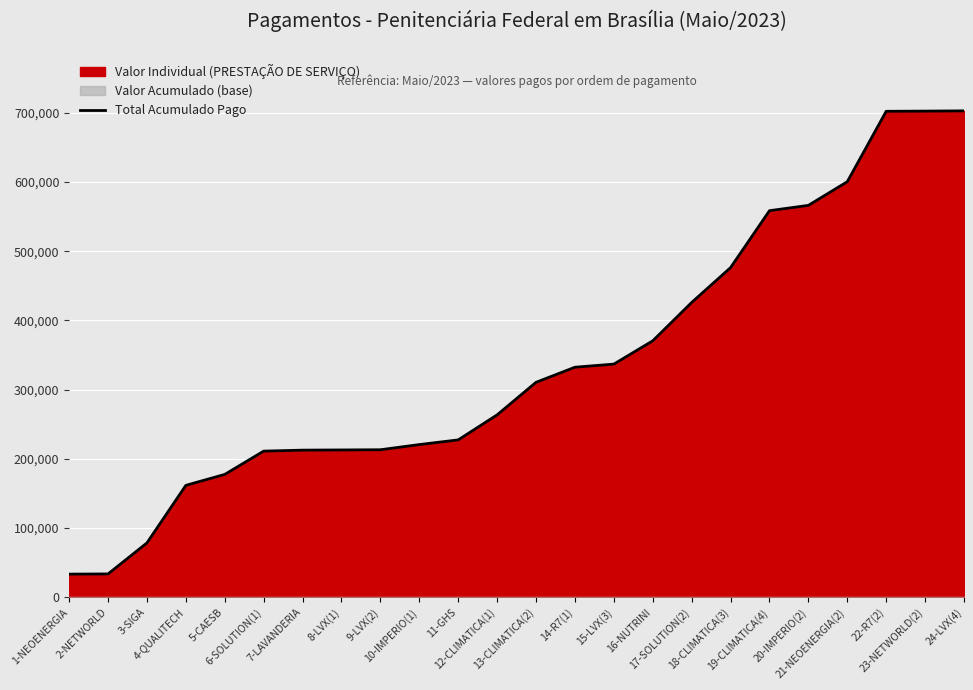

Reading left to right, extract all data points from this chart.

33406.4	33704.0	78526.3	161716.6	177538.3	211187.7	212596.8	212878.0	213154.3	220645.6	227404.0	263586.0	310605.4	332439.0	336947.8	370590.7	426003.8	476361.4	558647.1	566331.6	600516.6	702302.5	702574.2	702918.0